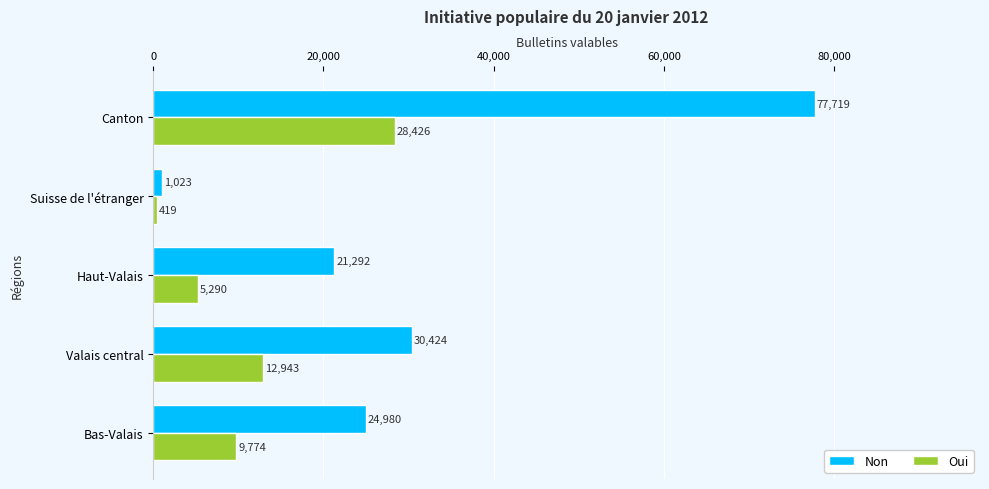

What is the average value of the Oui series?

11370